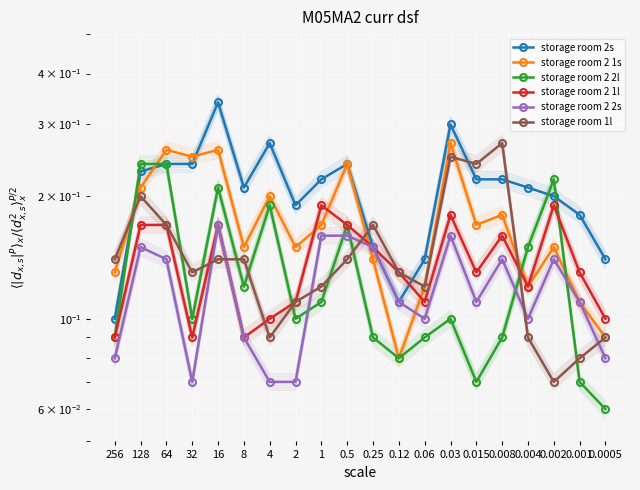

What is the value of the storage room 2 2l point at the 8th from the left?

0.1